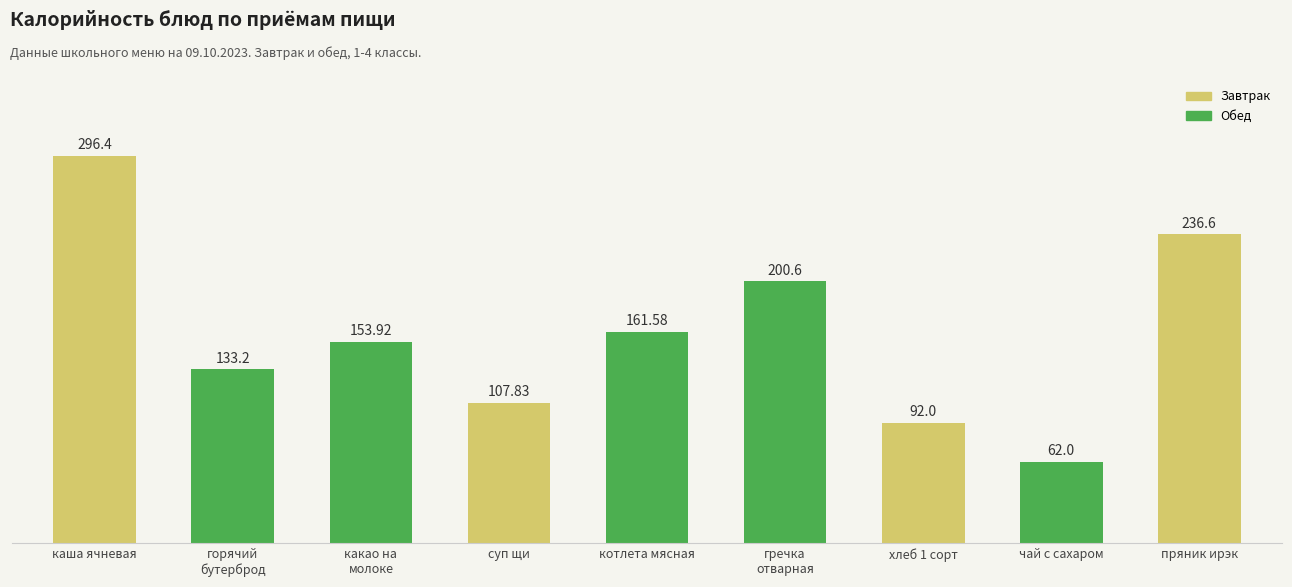

What is the approximate value at котлета мясная?

161.6